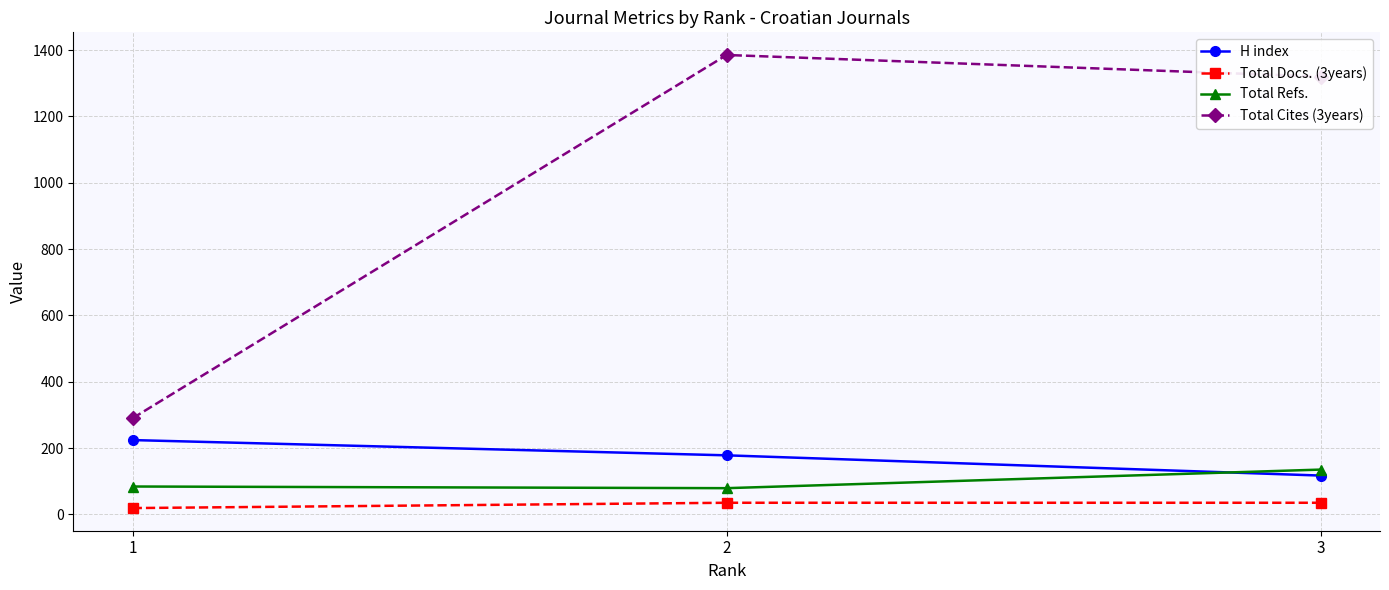

Which series has the largest range (max minus min)?

Total Cites (3years)